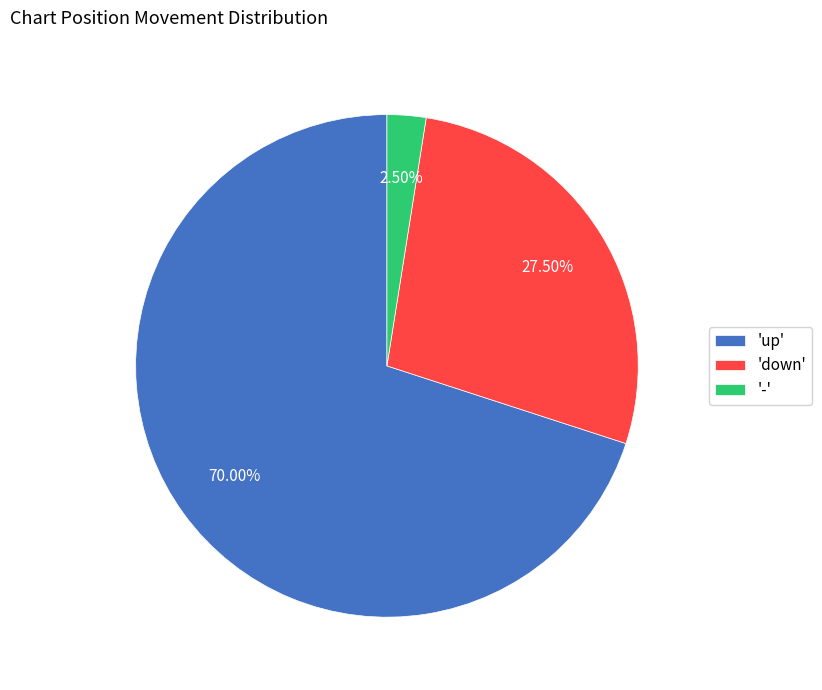

Which category accounts for the majority?

'up'